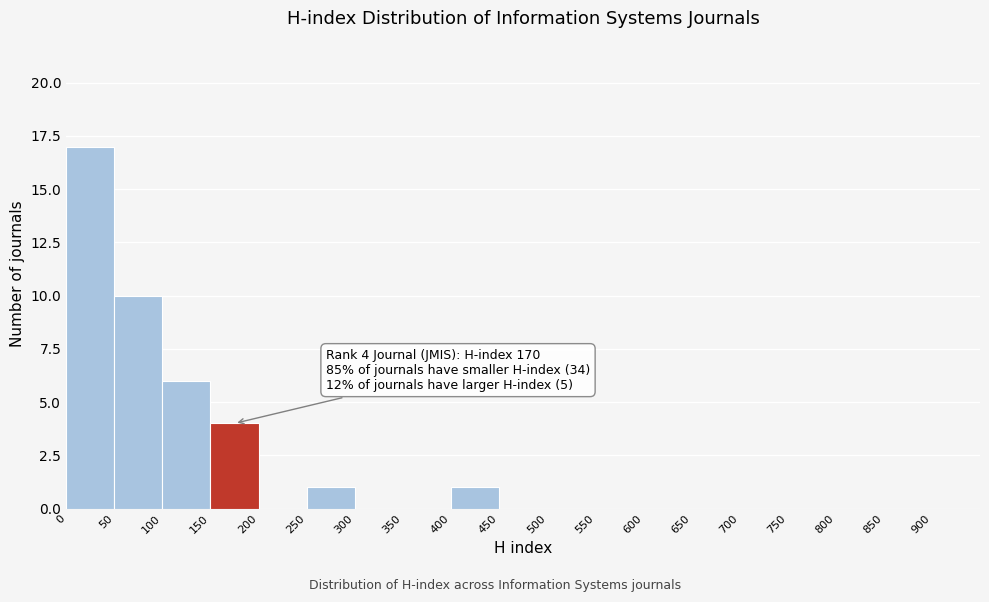

Which range on the x-axis has the tallest bar?

0 to 50